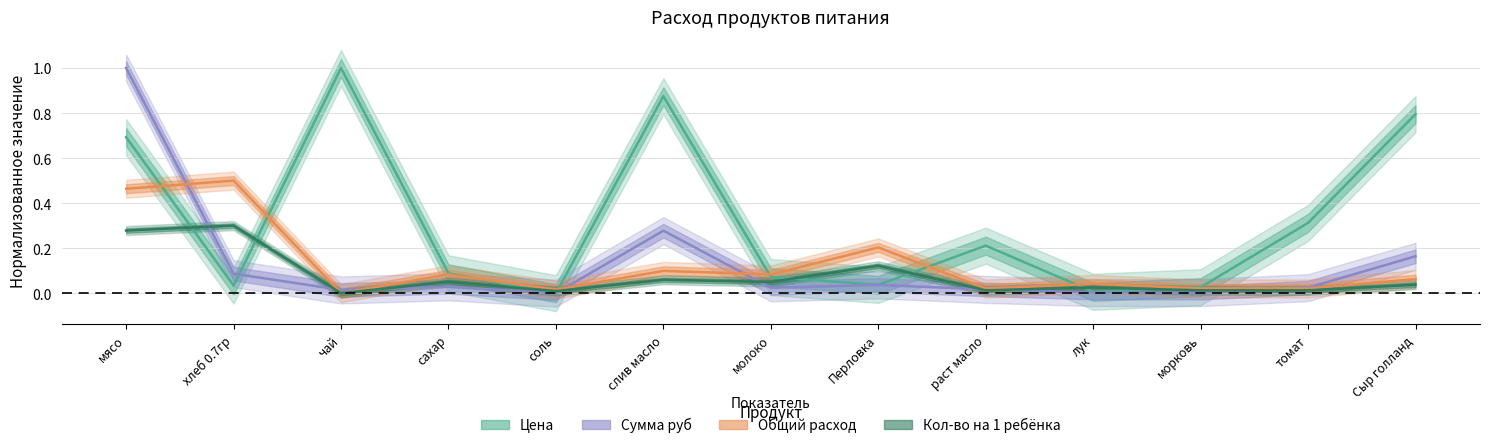

Where is Кол-во на 1 ребёнка (норм.) nearest to the value 0?

чай